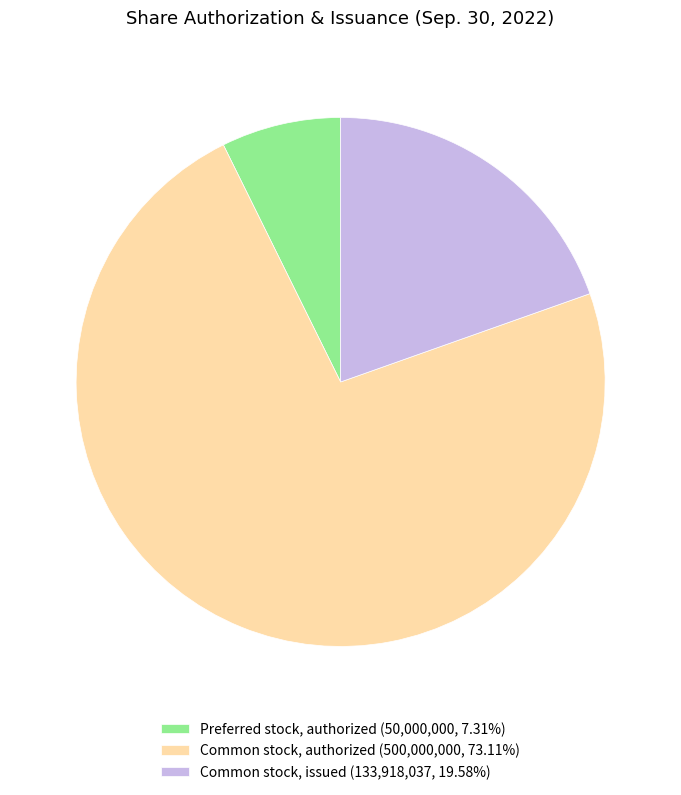

Is the sum of Preferred stock, authorized (50,000,000, 7.31%) and Common stock, issued (133,918,037, 19.58%) greater than half?

No